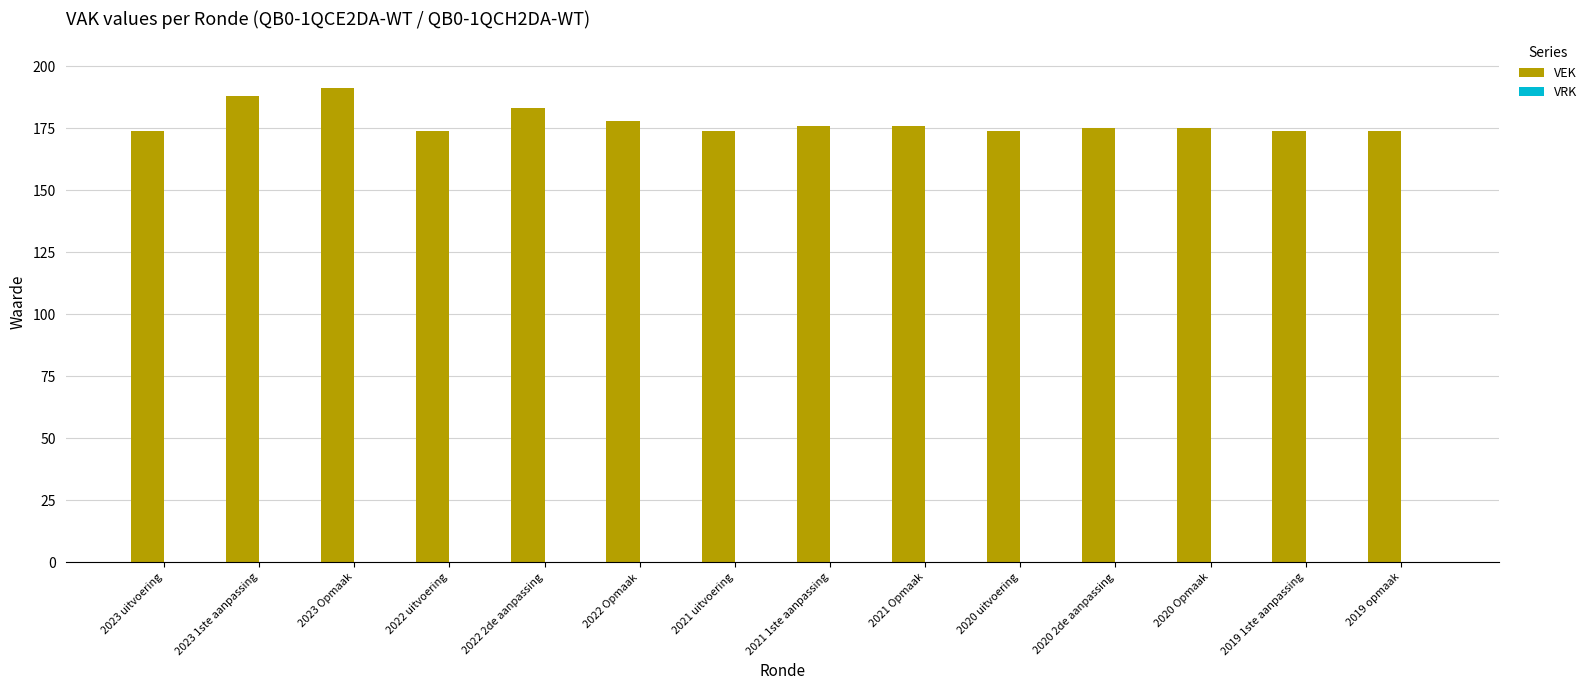

What is the label of the 7th bar from the left?

2021 uitvoering